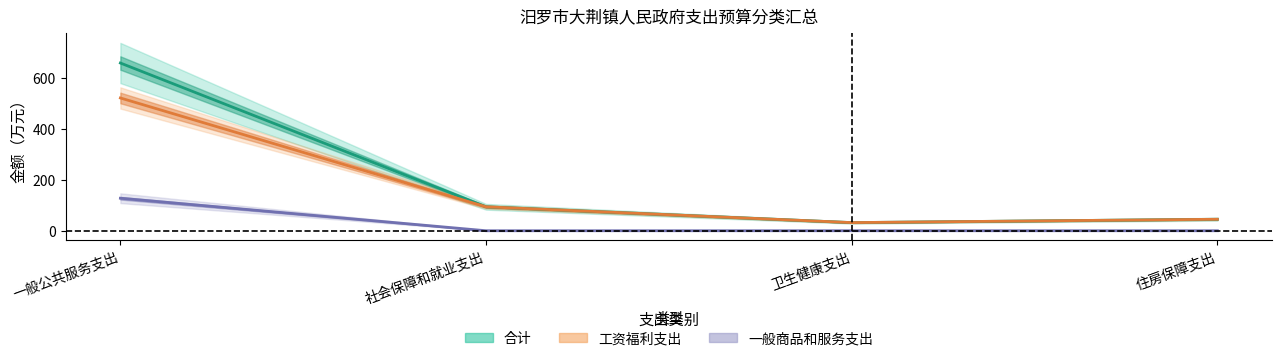

Rank the series by their maximum value, from lowest to highest.

一般商品和服务支出, 工资福利支出, 合计